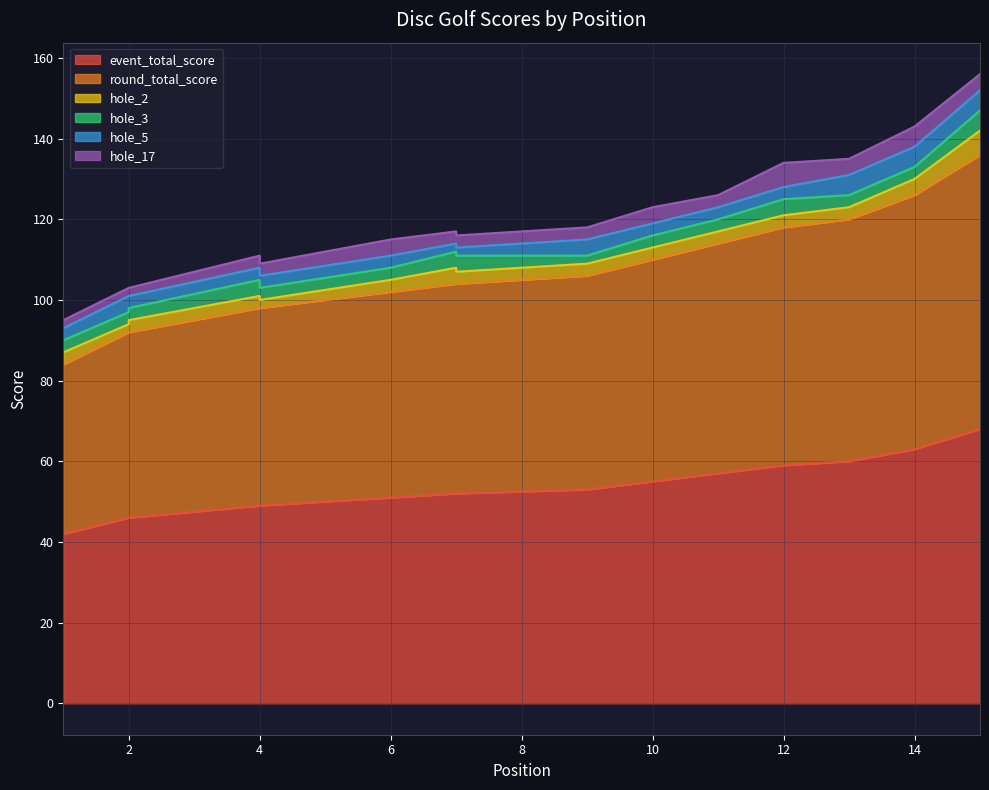

What are all the series names shown in the legend?

event_total_score, round_total_score, hole_2, hole_3, hole_5, hole_17